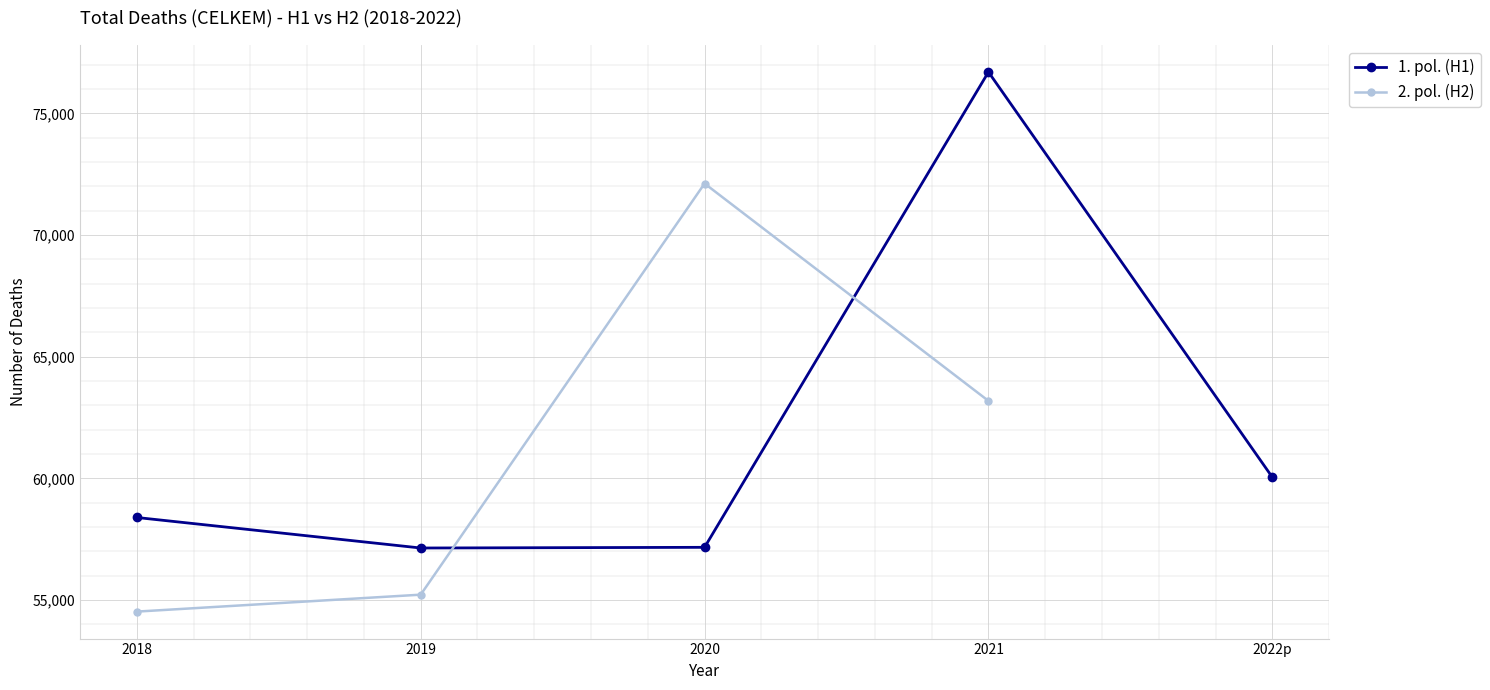

What is the label of the 4th point from the right?

2019